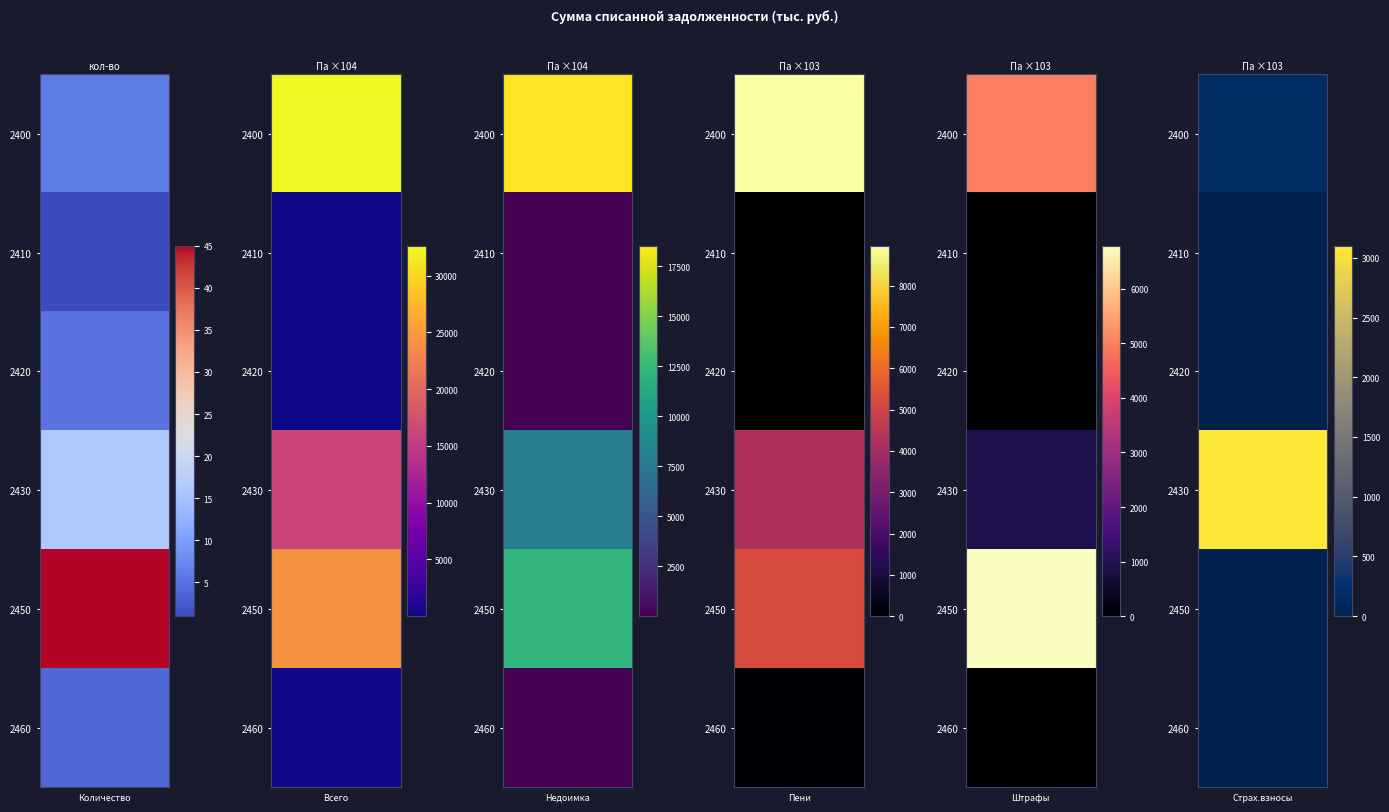

What is the total value across all series at 0?

77